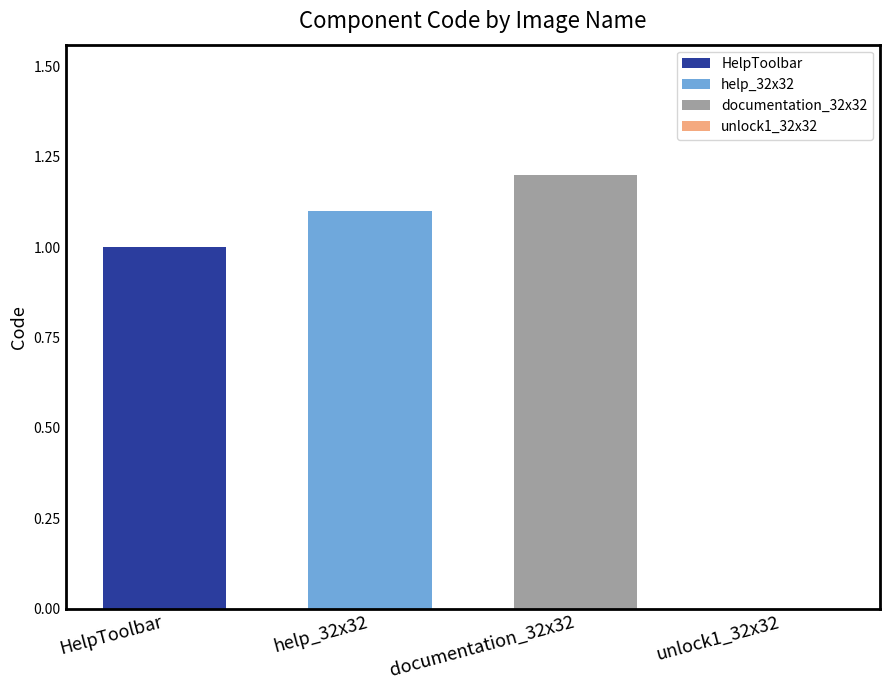

Rank the categories by HelpToolbar value from highest to lowest.

help_32x32